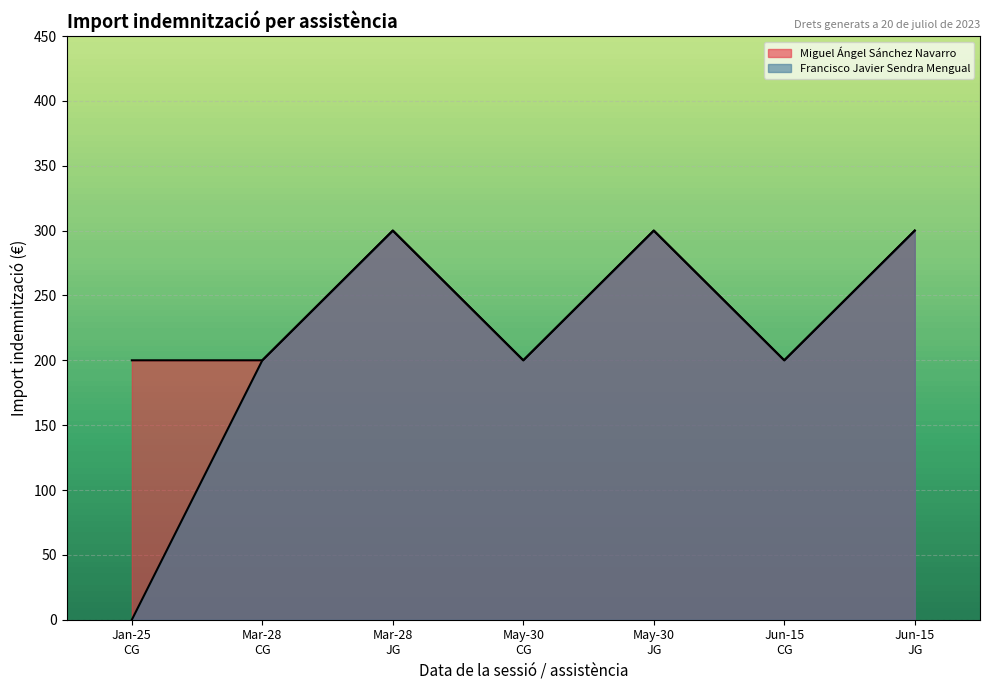

What is the lowest value of the Miguel Ángel Sánchez Navarro series?

200